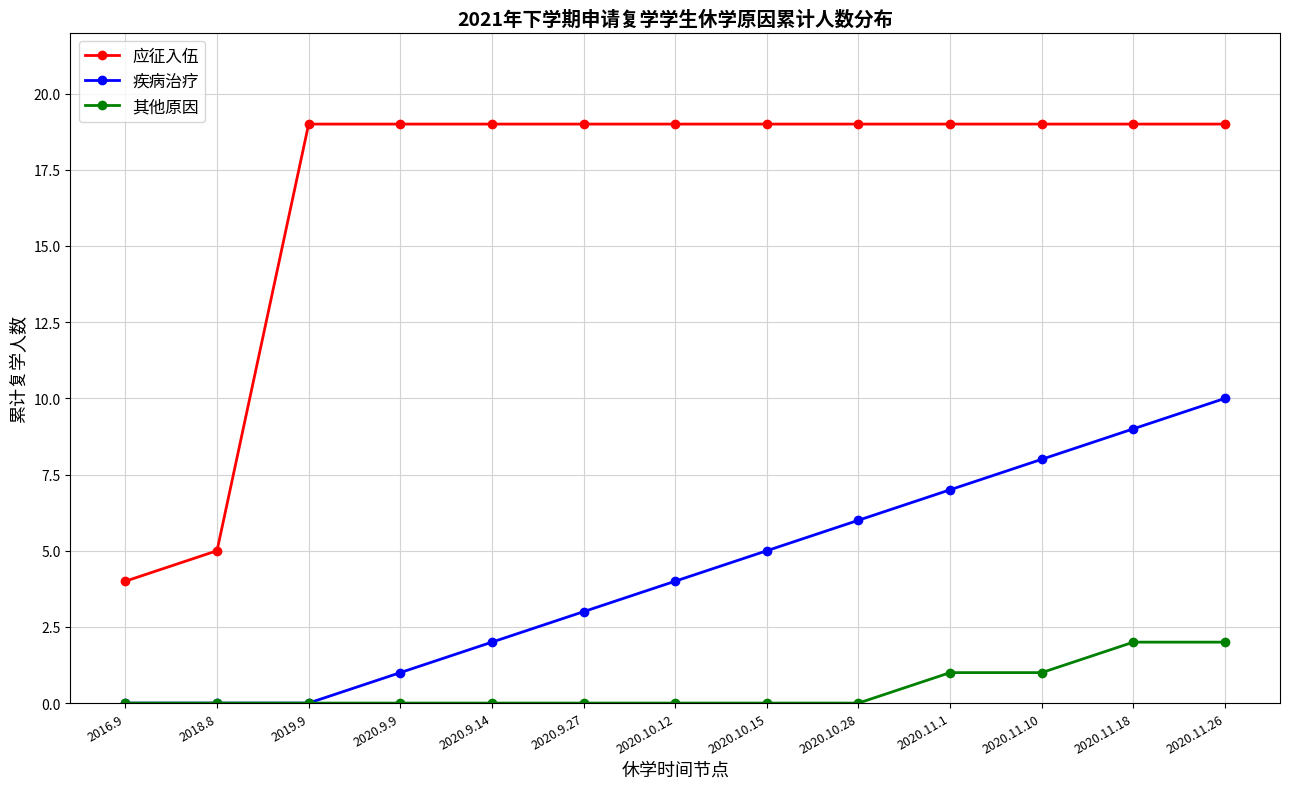

How many lines are shown in the chart?

3